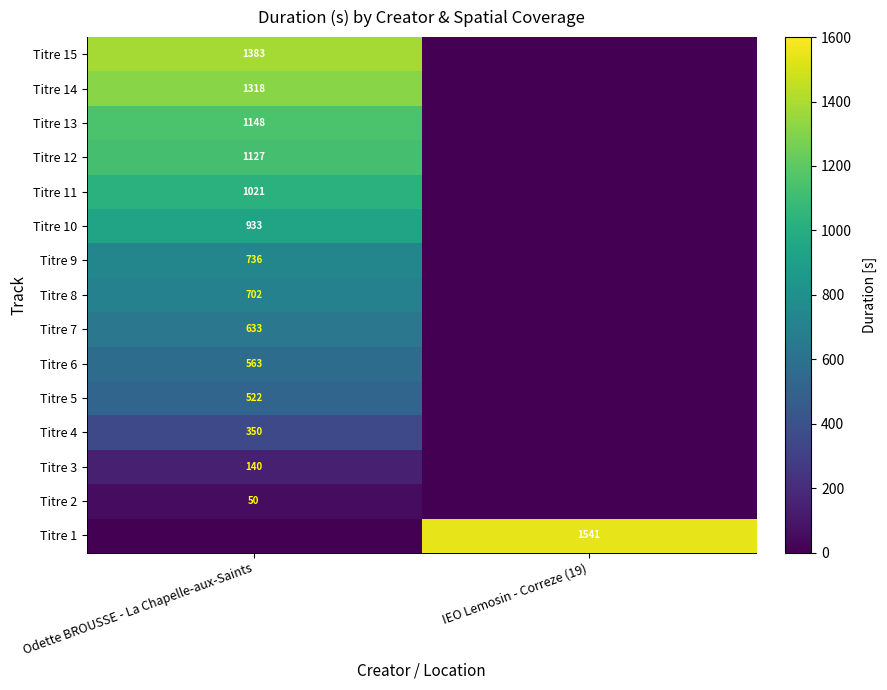

True or false: Titre 12 has a value of 1878 at Odette BROUSSE - La Chapelle-aux-Saints.

False